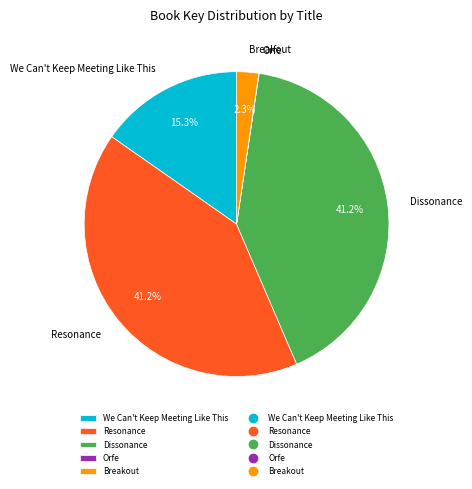

Does any single category account for the majority?

No